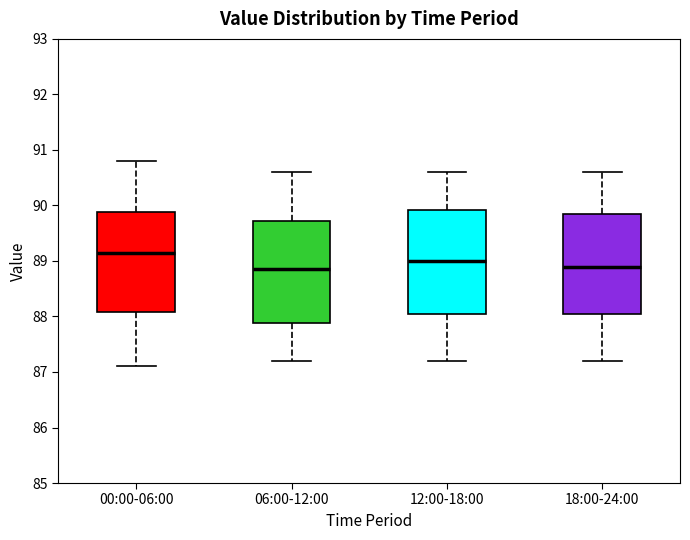

Reading left to right, read every box against the y-axis: the position of its median line, the range the box covers, and the ends of its whiskers. The values are not printed on the chart, so give them approximately, as read against the axis.

00:00-06:00: median 89.2, box 88.1 to 89.9, whiskers 87.1 to 90.8
06:00-12:00: median 88.9, box 87.9 to 89.7, whiskers 87.2 to 90.6
12:00-18:00: median 89.0, box 88.1 to 89.9, whiskers 87.2 to 90.6
18:00-24:00: median 88.9, box 88.1 to 89.9, whiskers 87.2 to 90.6